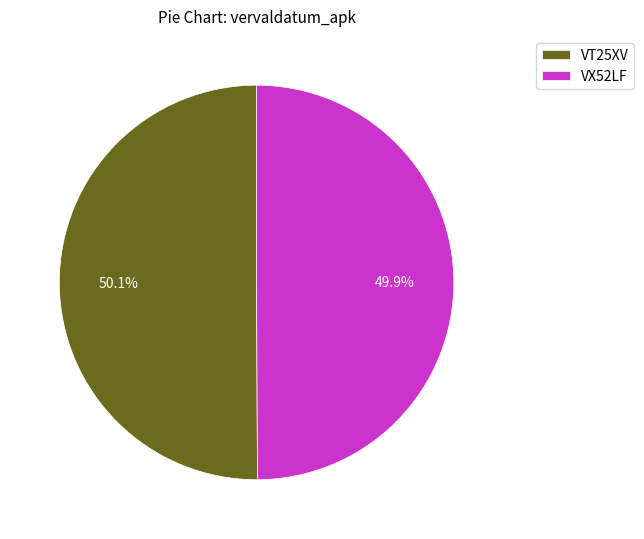

What percentage is NOT represented by VT25XV?

49.9%